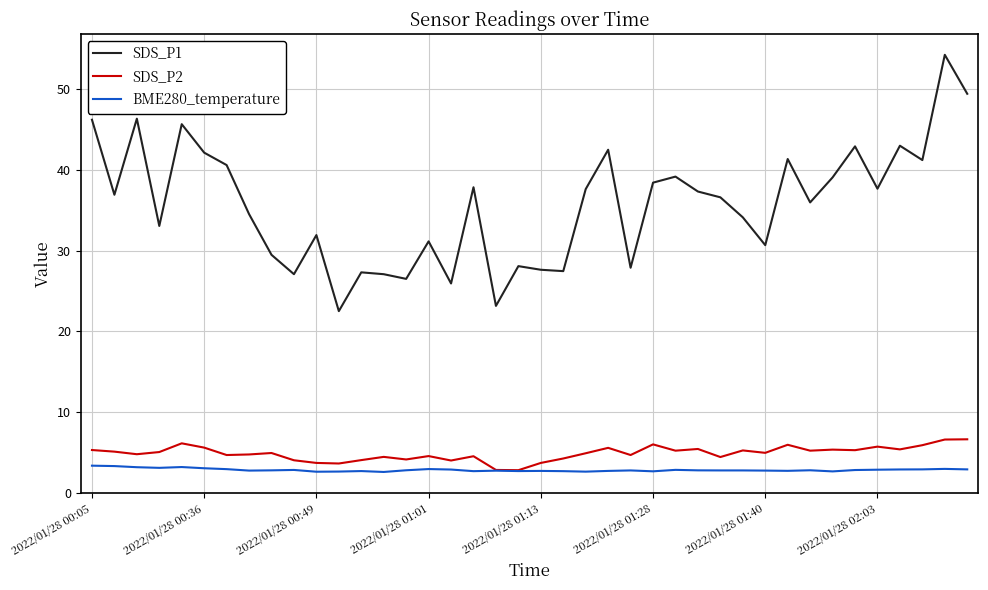

True or false: SDS_P1 and SDS_P2 cross at least once.

False